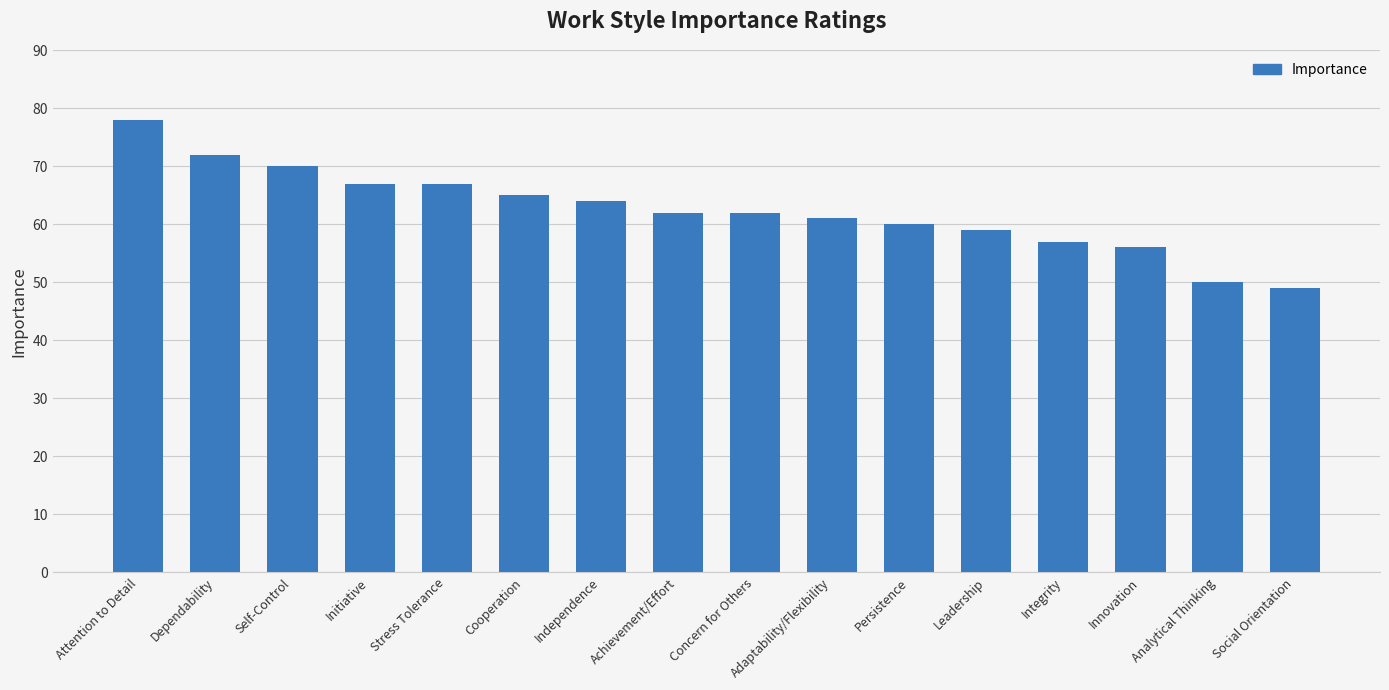

What is the approximate value at Leadership?

59